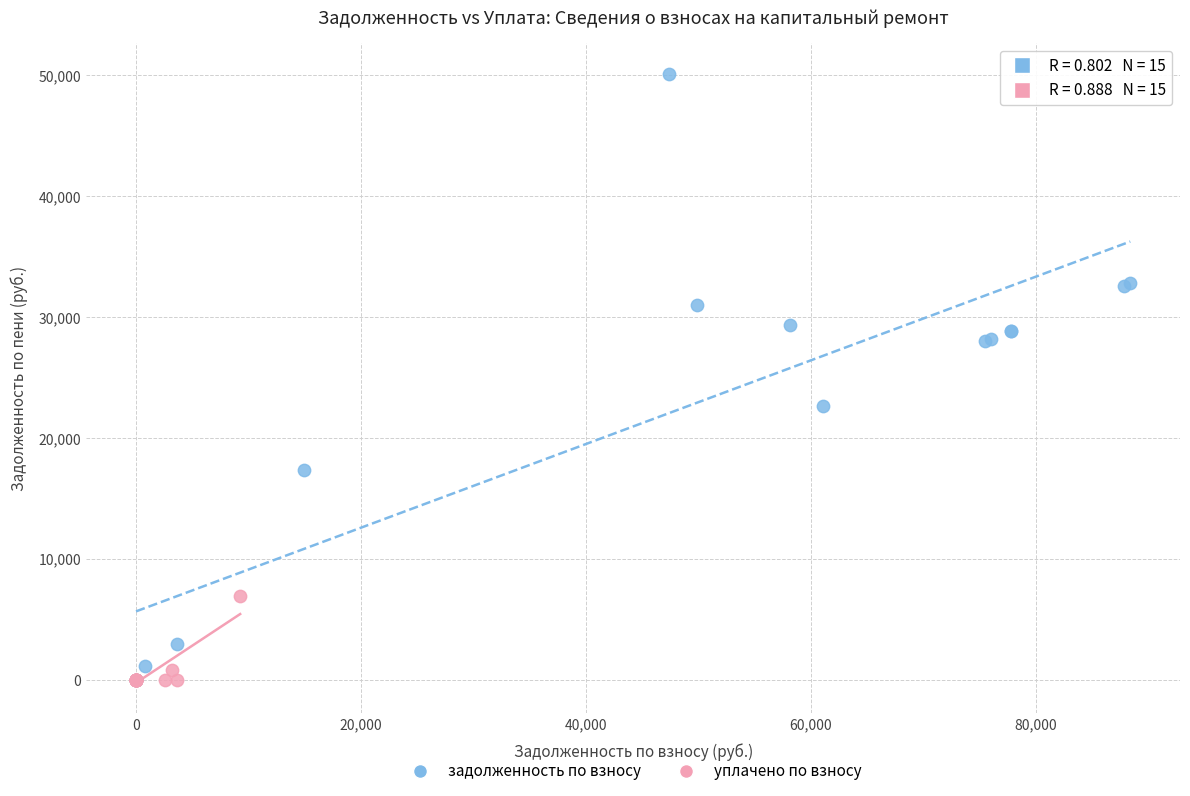

Which series contains the highest Y value?

задолженность по взносу